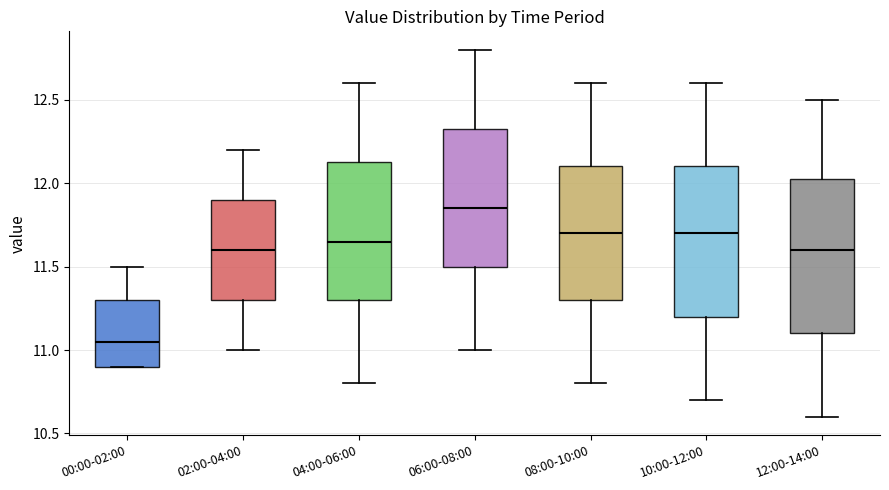

Reading left to right, read every box against the y-axis: the position of its median line, the range the box covers, and the ends of its whiskers. The values are not printed on the chart, so give them approximately, as read against the axis.

00:00-02:00: median 11.05, box 10.90 to 11.30, whiskers 10.90 to 11.50
02:00-04:00: median 11.60, box 11.30 to 11.90, whiskers 11.00 to 12.20
04:00-06:00: median 11.65, box 11.30 to 12.15, whiskers 10.80 to 12.60
06:00-08:00: median 11.85, box 11.50 to 12.35, whiskers 11.00 to 12.80
08:00-10:00: median 11.70, box 11.30 to 12.10, whiskers 10.80 to 12.60
10:00-12:00: median 11.70, box 11.20 to 12.10, whiskers 10.70 to 12.60
12:00-14:00: median 11.60, box 11.10 to 12.05, whiskers 10.60 to 12.50